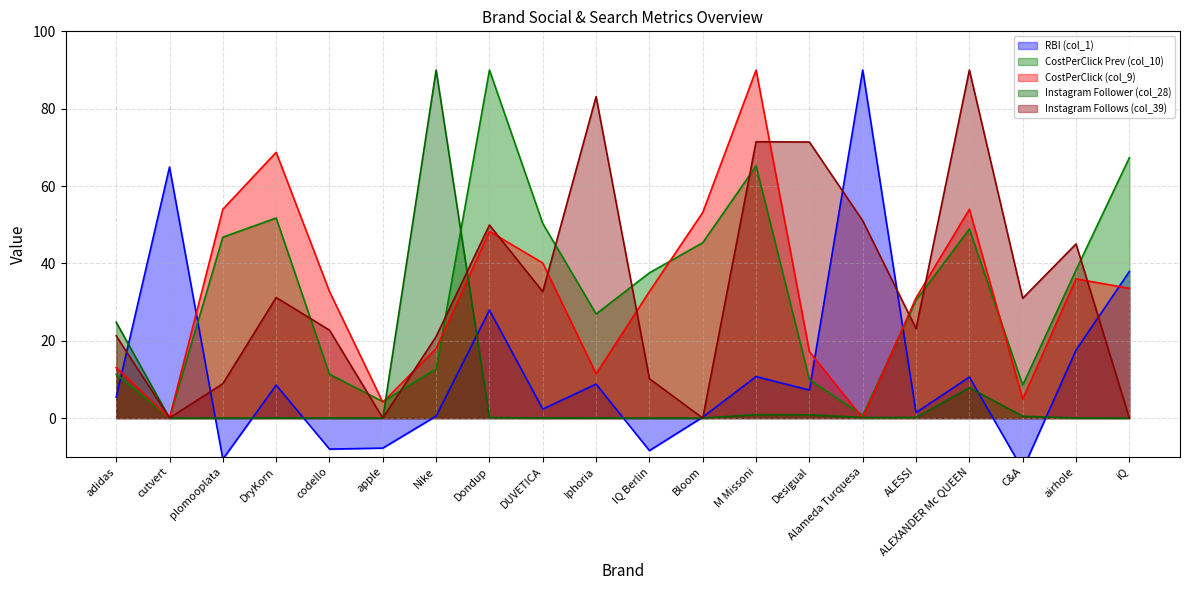

In Instagram Follower (col_28), how many points are lower than both neighbors (excluding endpoints)?

5